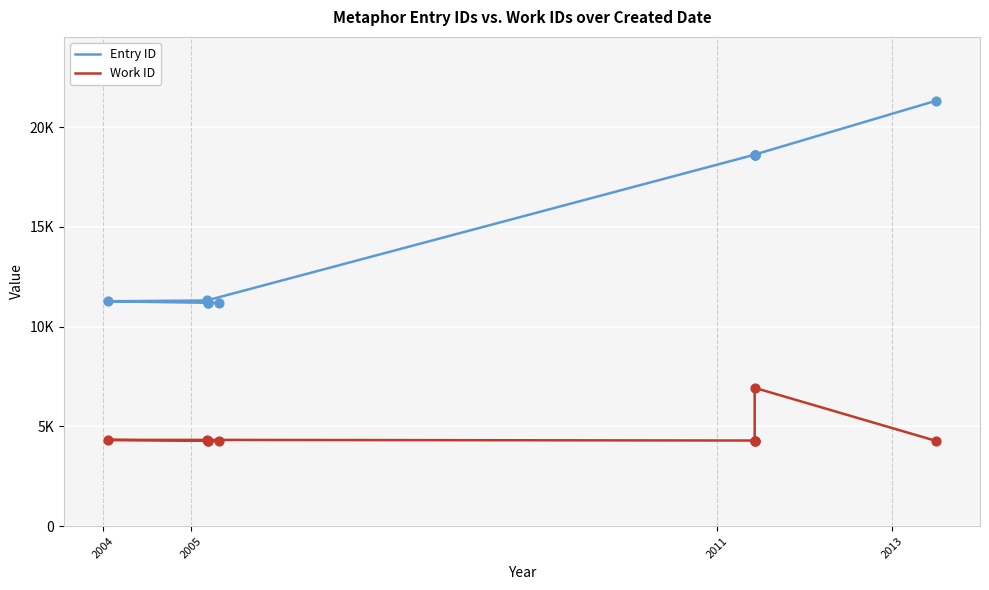

Which series contains the lowest Y value?

Work ID